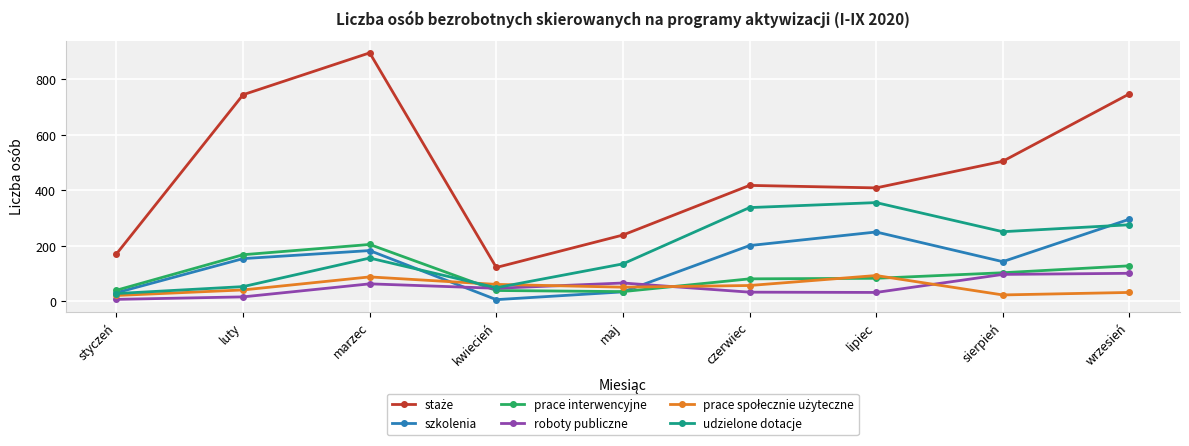

Count the number of data series in this chart.

6